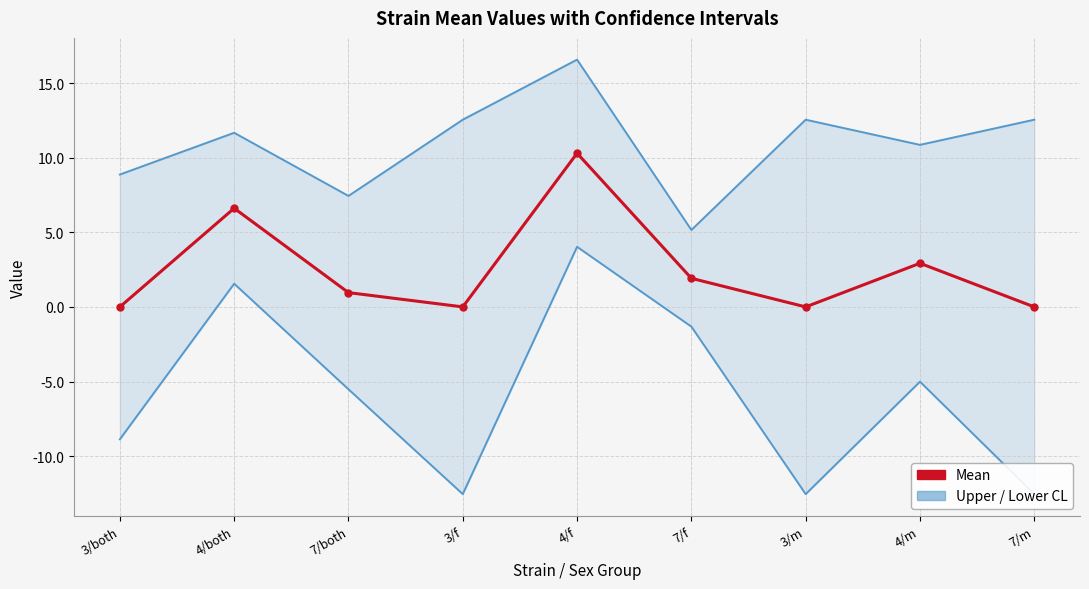

At which label does Upper / Lower CL reach its peak?

4/f